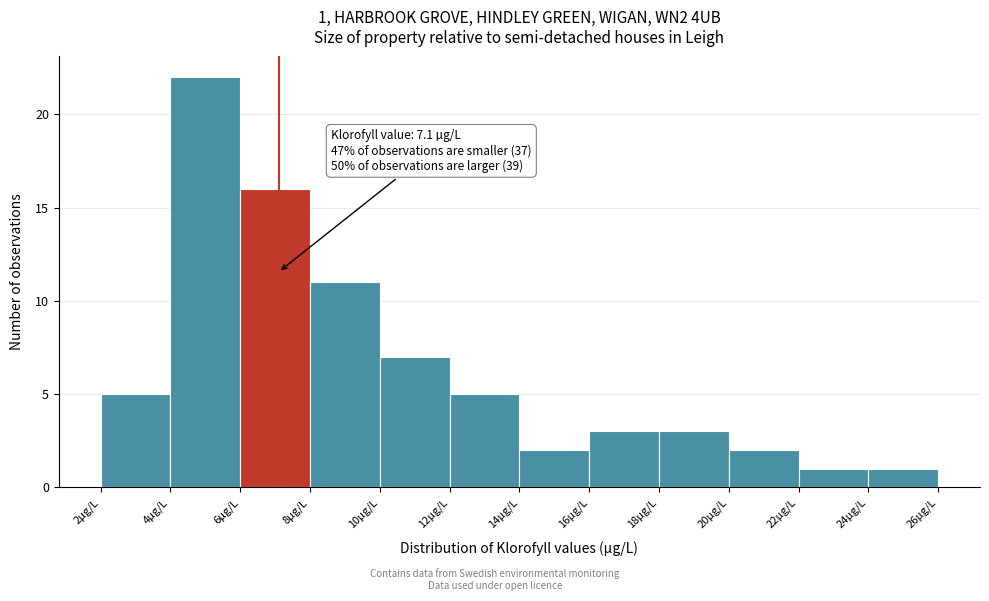

Over which range of the x-axis is the bar tallest?

4 to 6